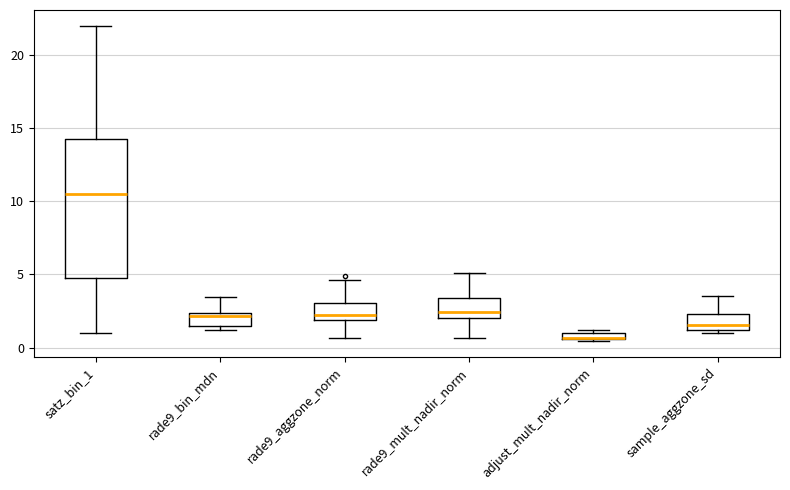

Where is the upper edge of the box for satz_bin_1 on the y-axis? The values are not printed on the chart, so give them approximately, as read against the axis.

14.5